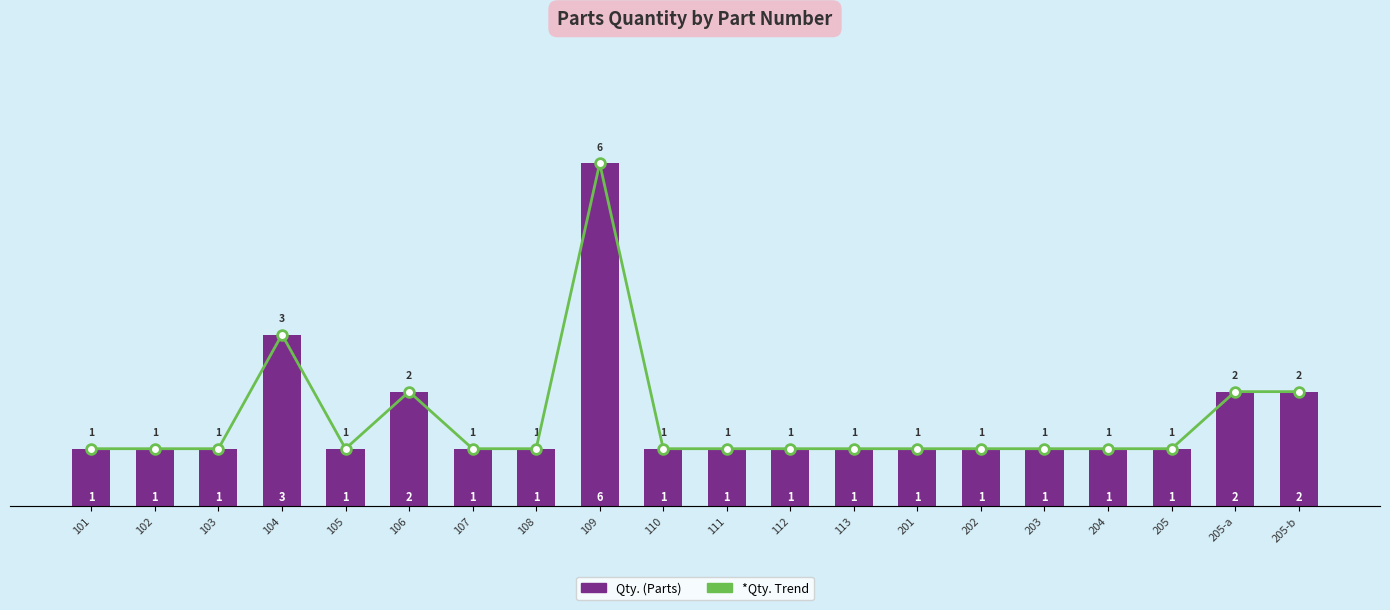

What is the minimum value shown in the chart?

1